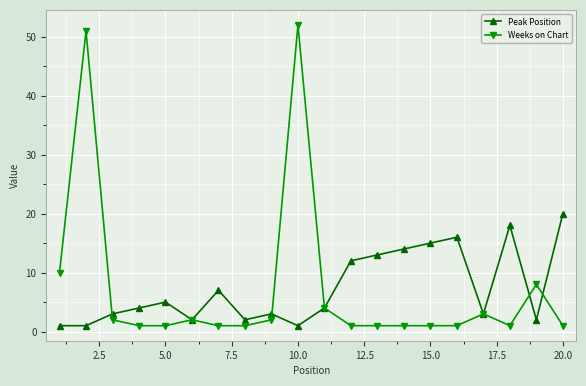

List the series in order of their peak value, highest first.

Weeks on Chart, Peak Position